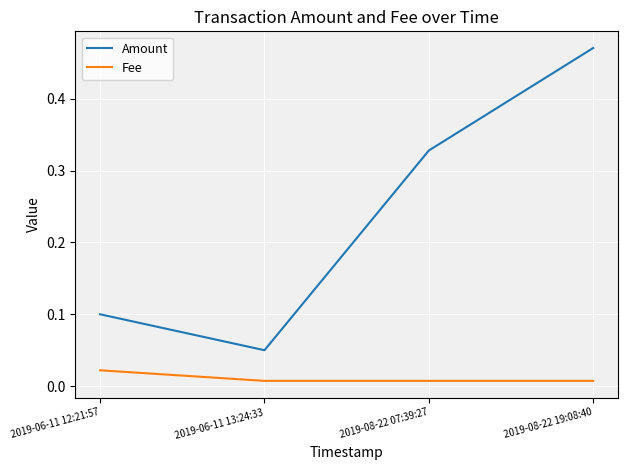

Which series has the largest range (max minus min)?

Amount